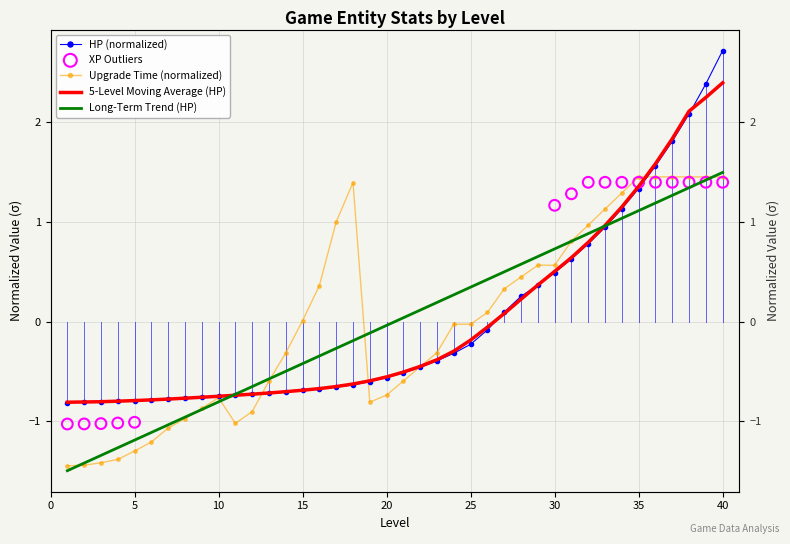

Which series has the widest spread of Y values?

HP